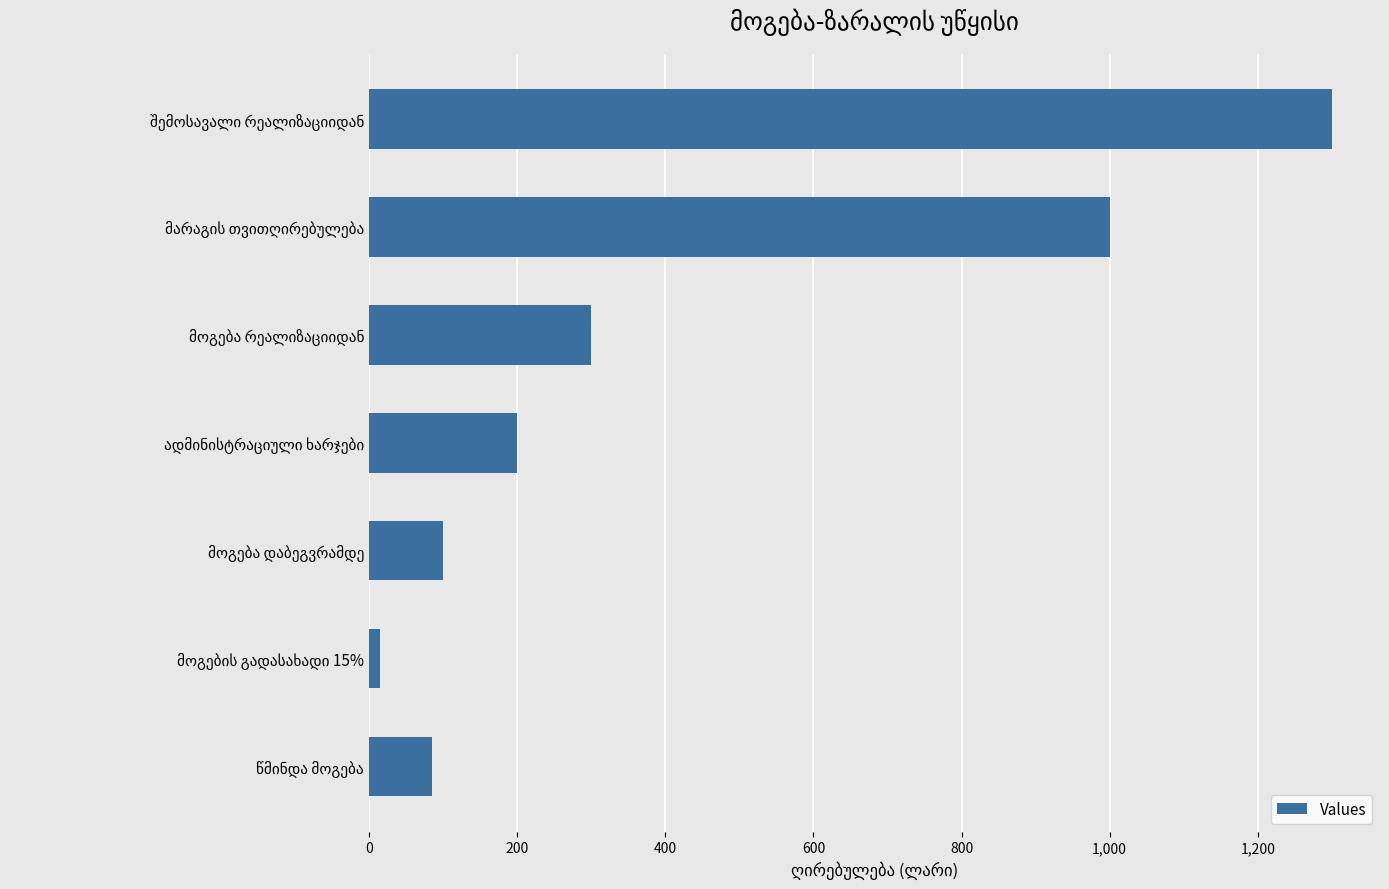

What is the maximum value shown in the chart?

1300